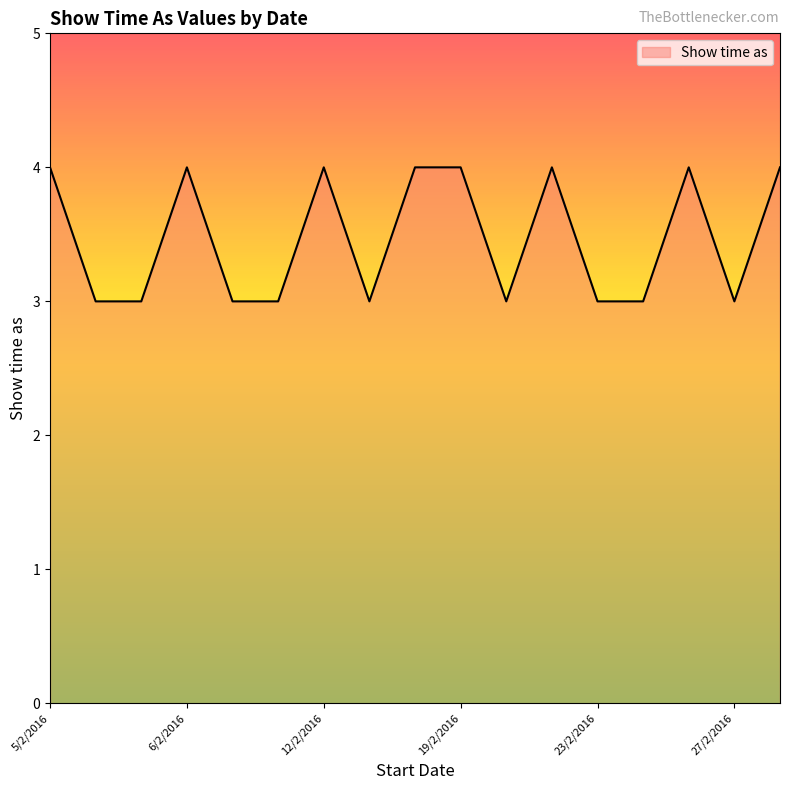

What is the greatest value displayed?

4